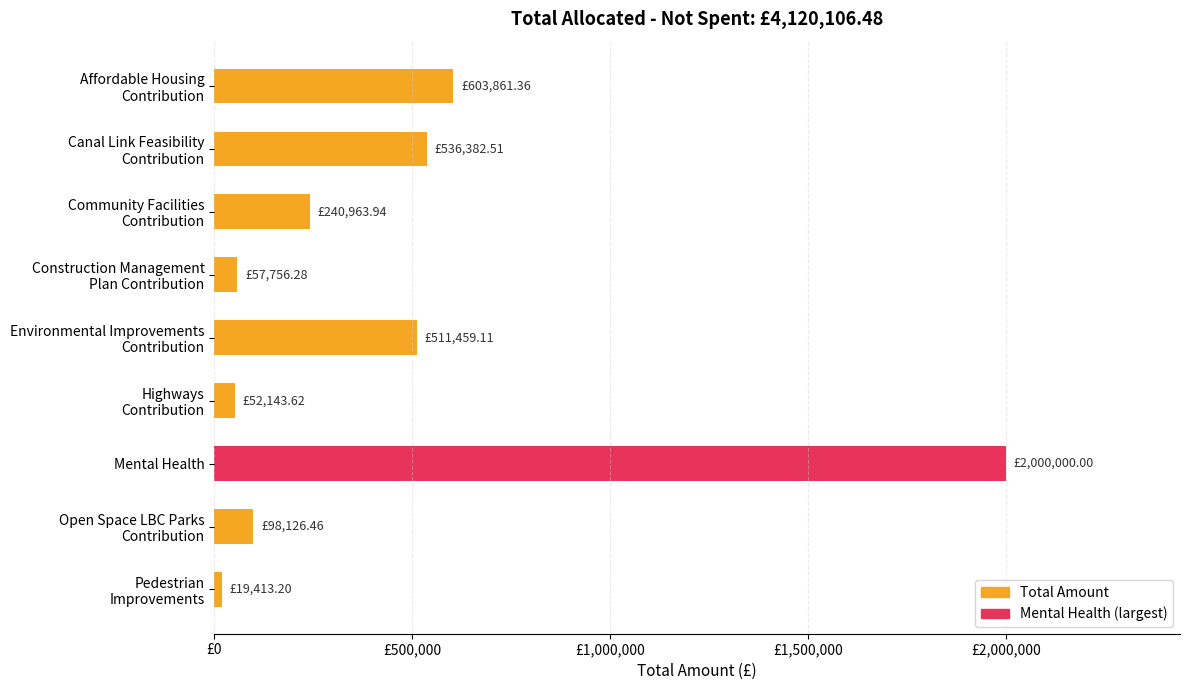

Are the bars horizontal?

Yes